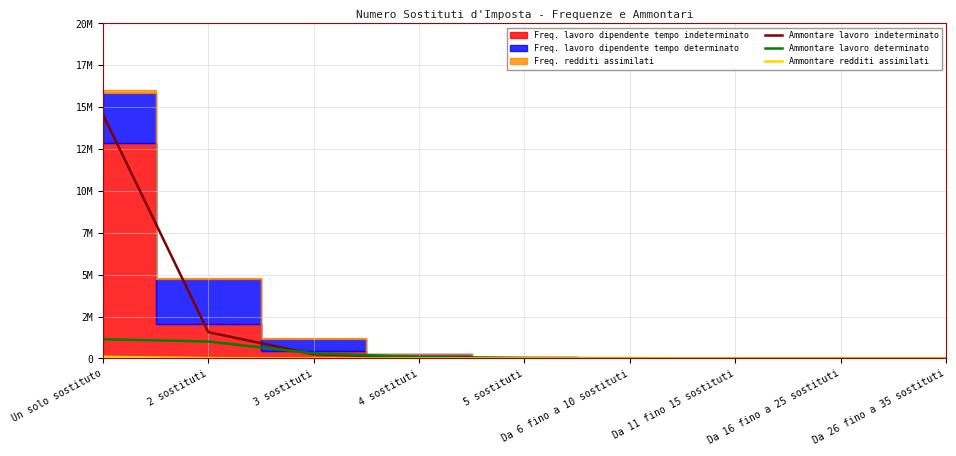

True or false: Ammontare redditi assimilati and Ammontare lavoro indeterminato intersect in this chart.

False